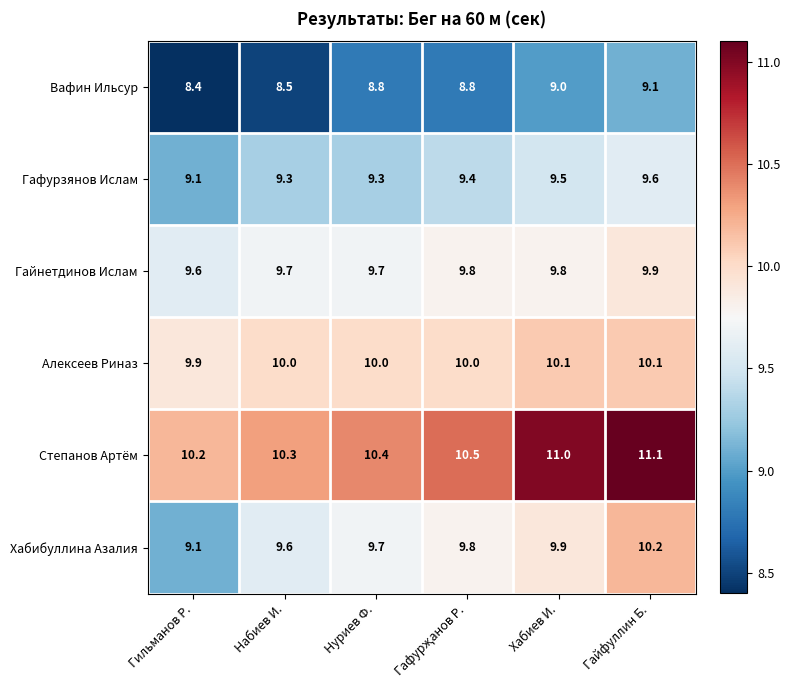

Rank the series by their maximum value, from highest to lowest.

Степанов Артём, Хабибуллина Азалия, Алексеев Риназ, Гайнетдинов Ислам, Гафурзянов Ислам, Вафин Ильсур